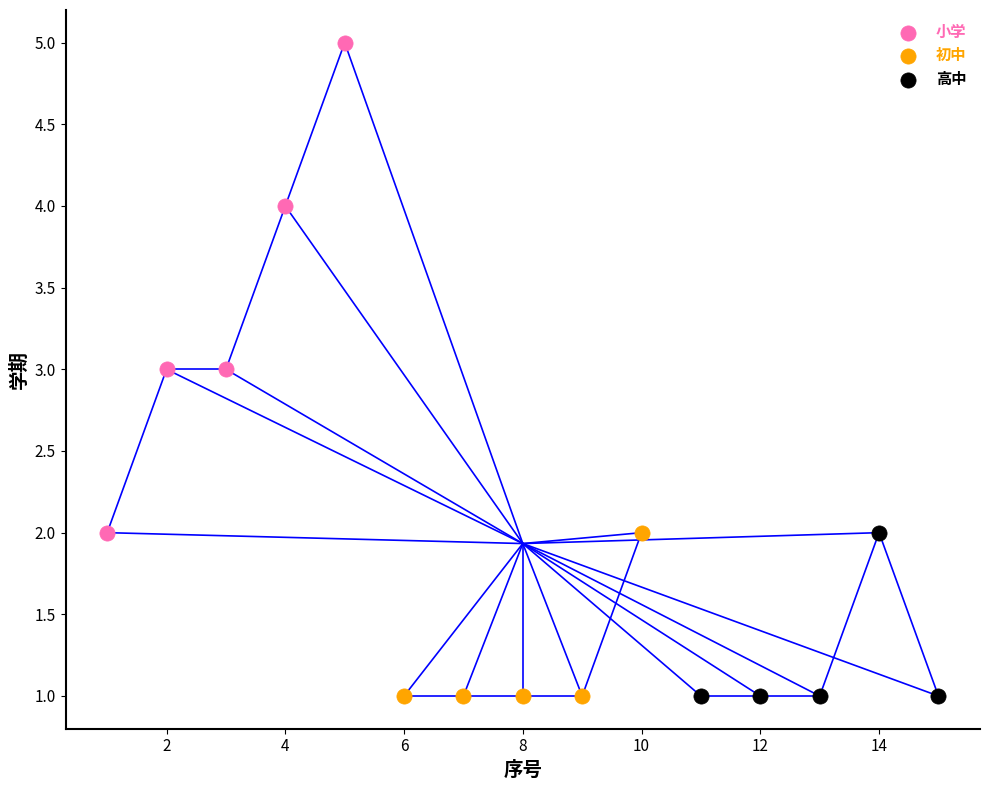

Which series contains the highest Y value?

小学